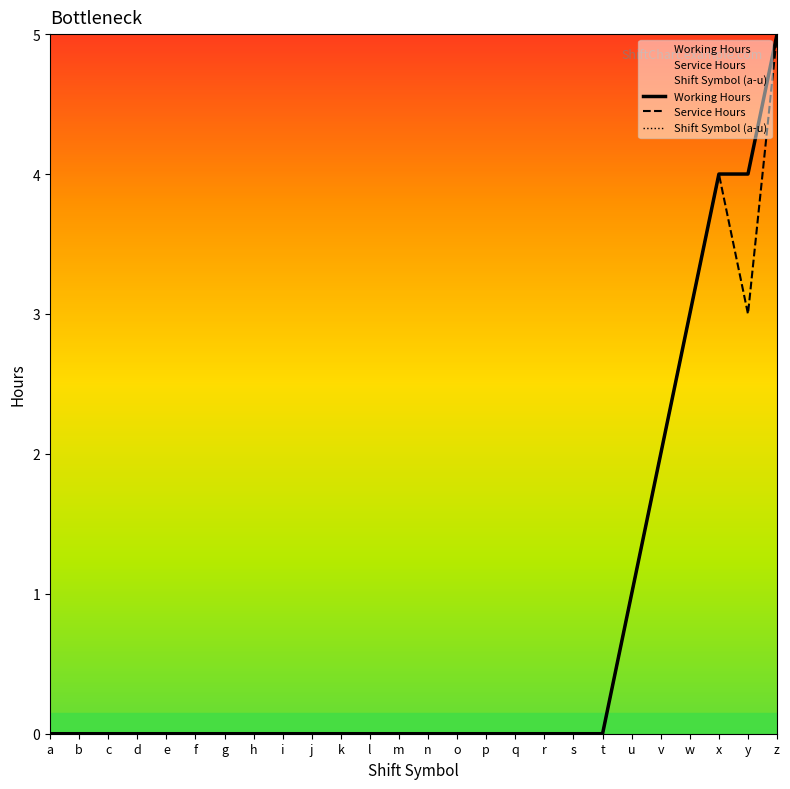

Is the value of Service Hours at j greater than the value of Working Hours at d?

No